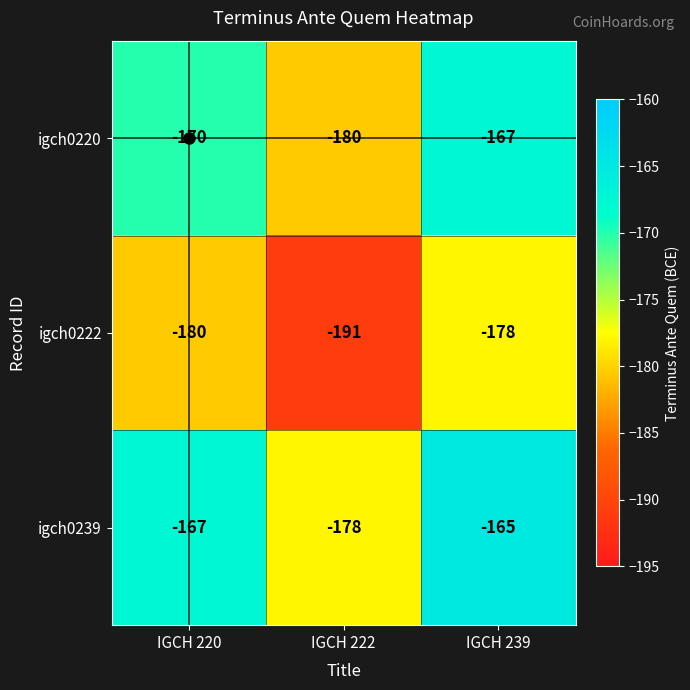

List the series in order of their peak value, highest first.

igch0239, igch0220, igch0222